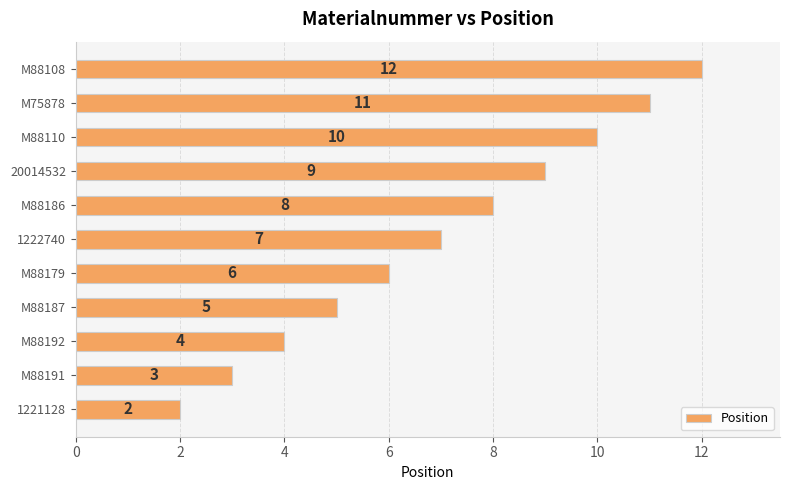

Does the chart contain stacked bars?

No